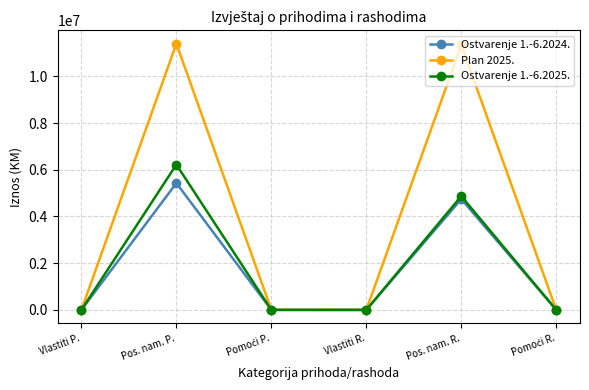

Rank the series by their maximum value, from highest to lowest.

Plan 2025., Ostvarenje 1.-6.2025., Ostvarenje 1.-6.2024.